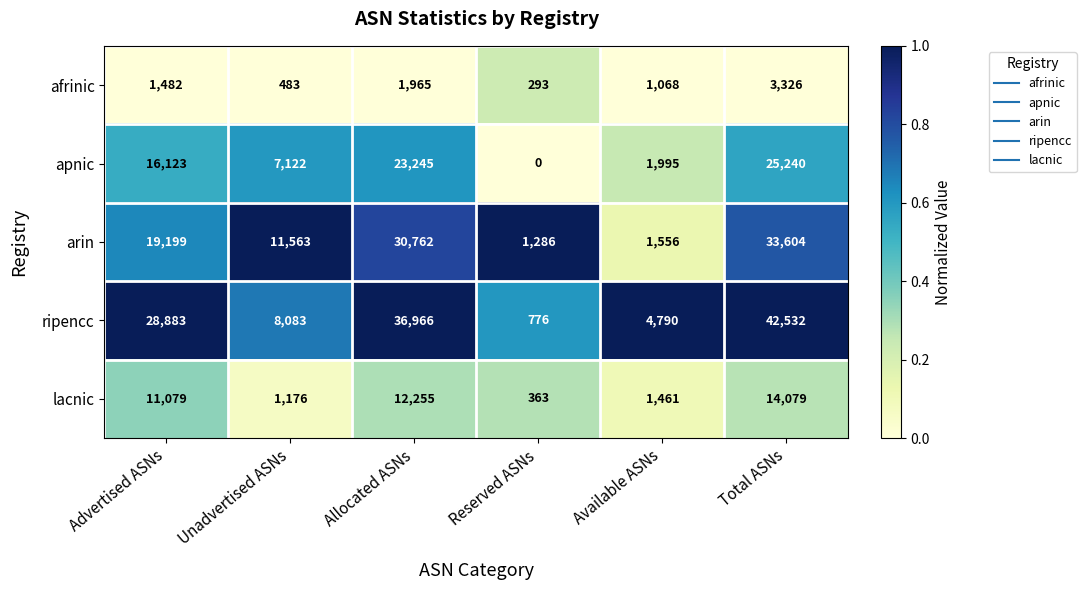

What is the spread (max minus min) of values at Total ASNs?

39206